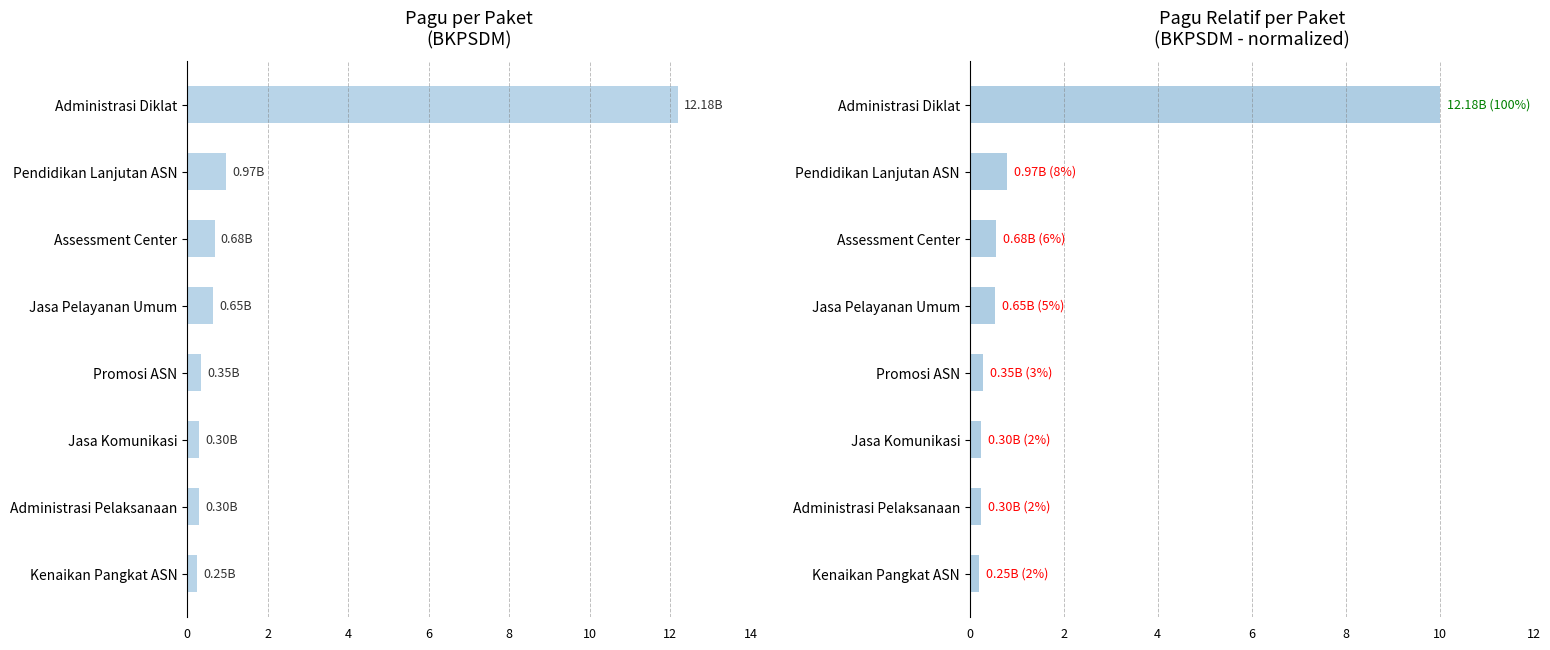

How many series are shown in this chart?

2